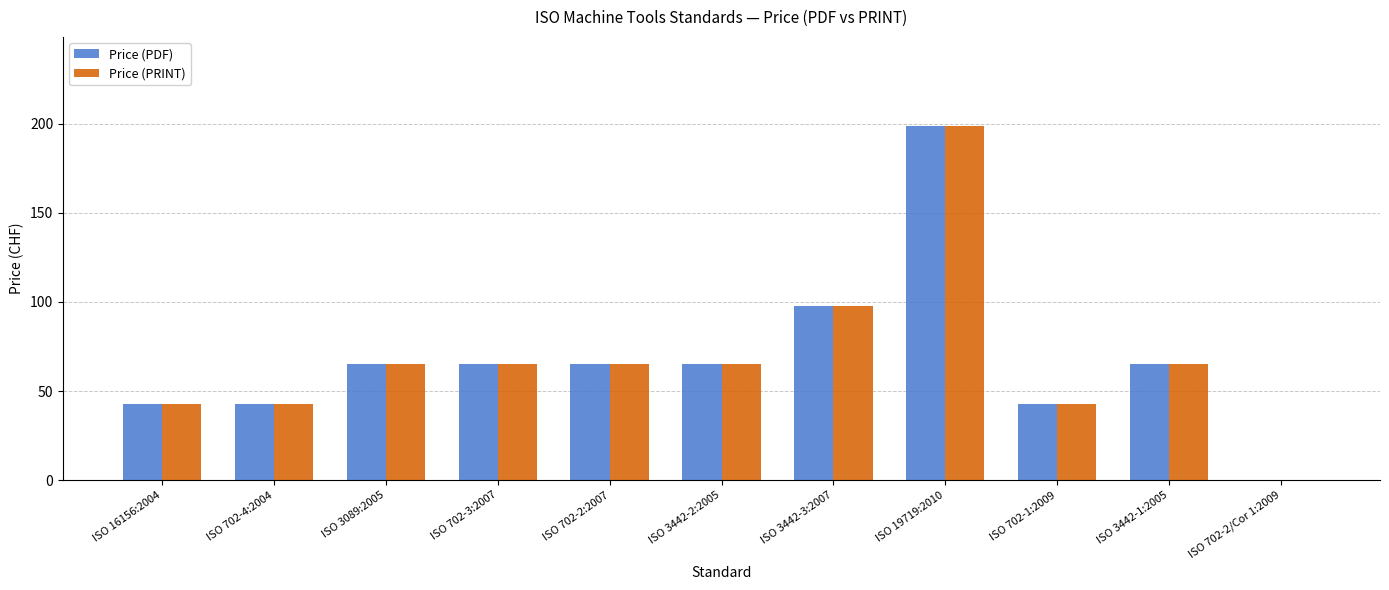

What is the greatest value displayed?

199